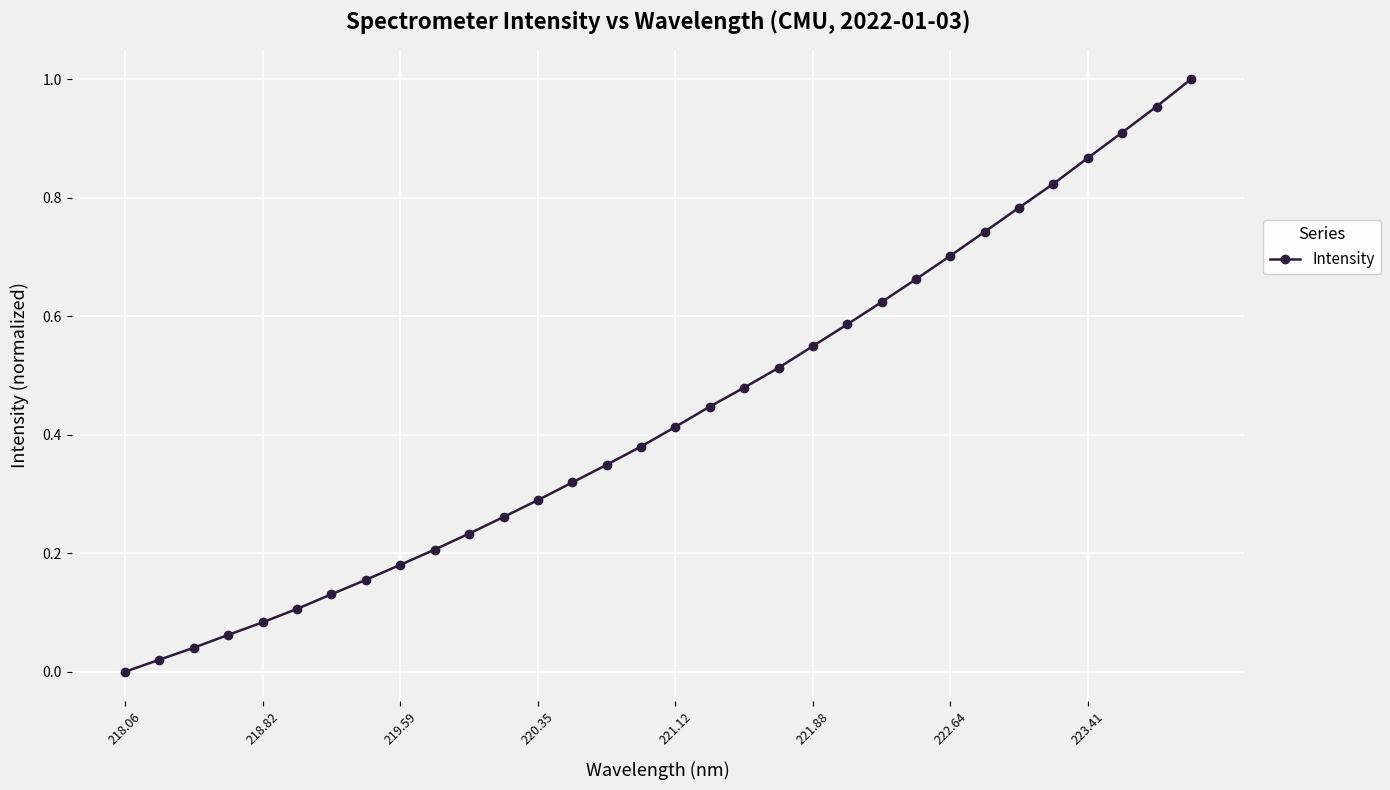

What is the sum of all values?

13.9